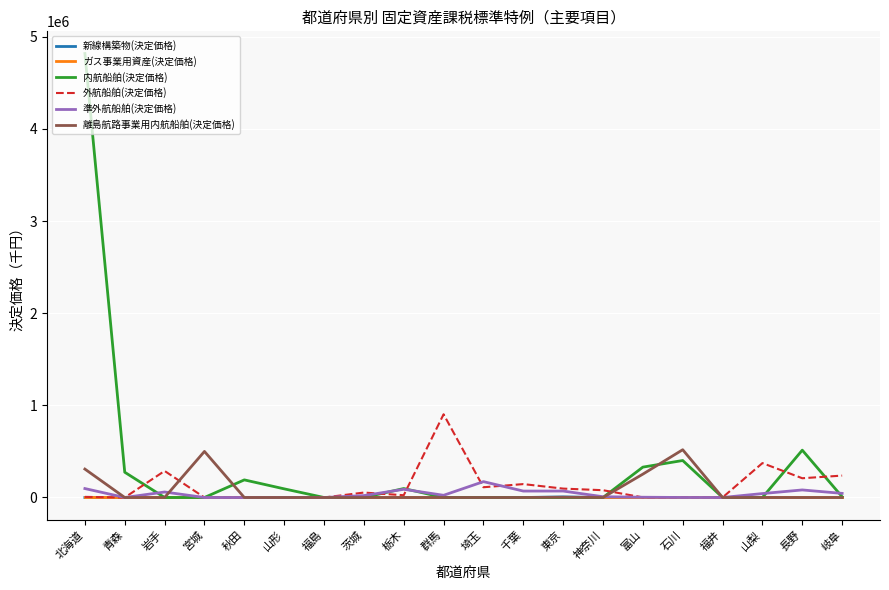

Which series has the widest spread of values?

内航船舶(決定価格)